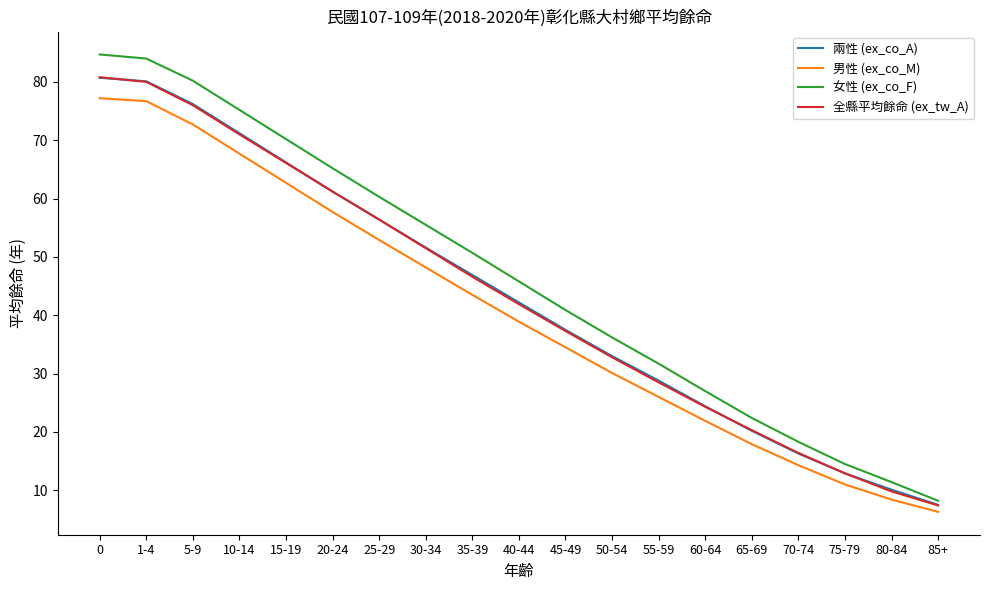

The value of 女性 (ex_co_F) at 15-19 is 70.2. True or false?

True